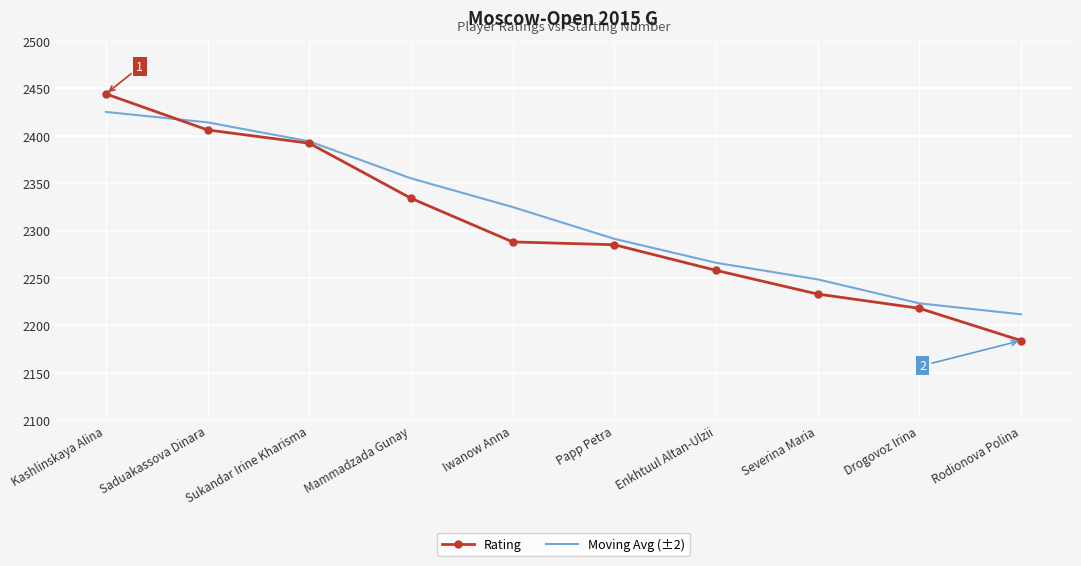

Which series ends up on top after the final intersection of Rating and Moving Avg (±2)?

Moving Avg (±2)